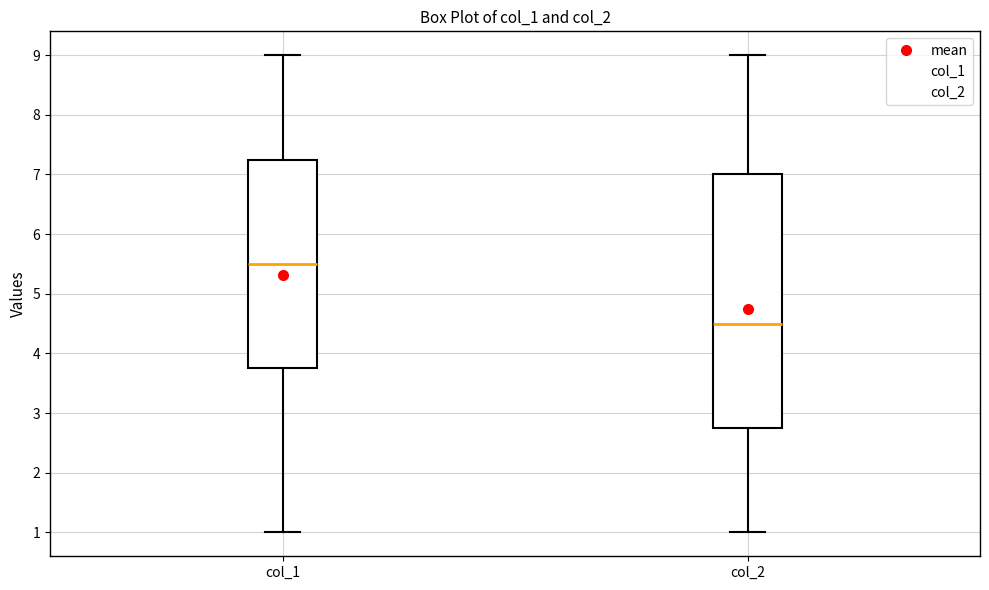

Which box's median line is the highest?

col_1